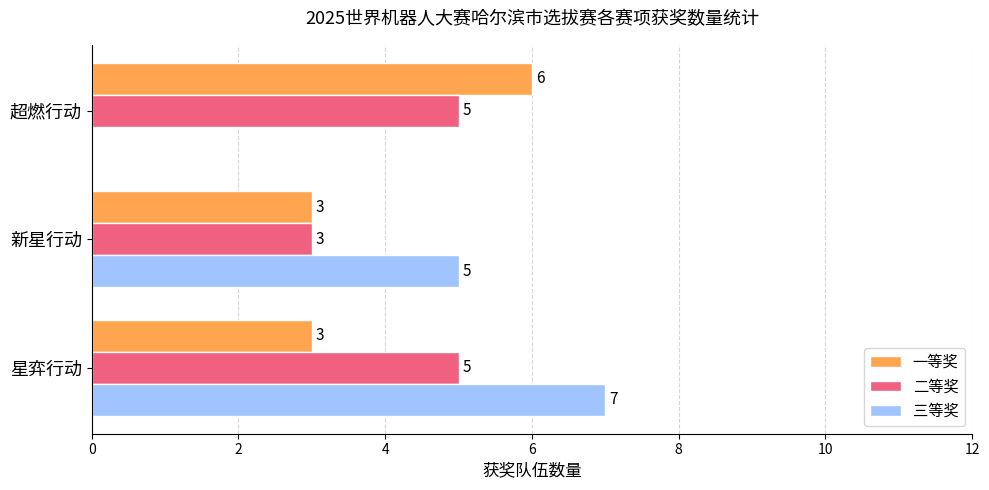

How many 一等奖 values are between 3 and 6?

3